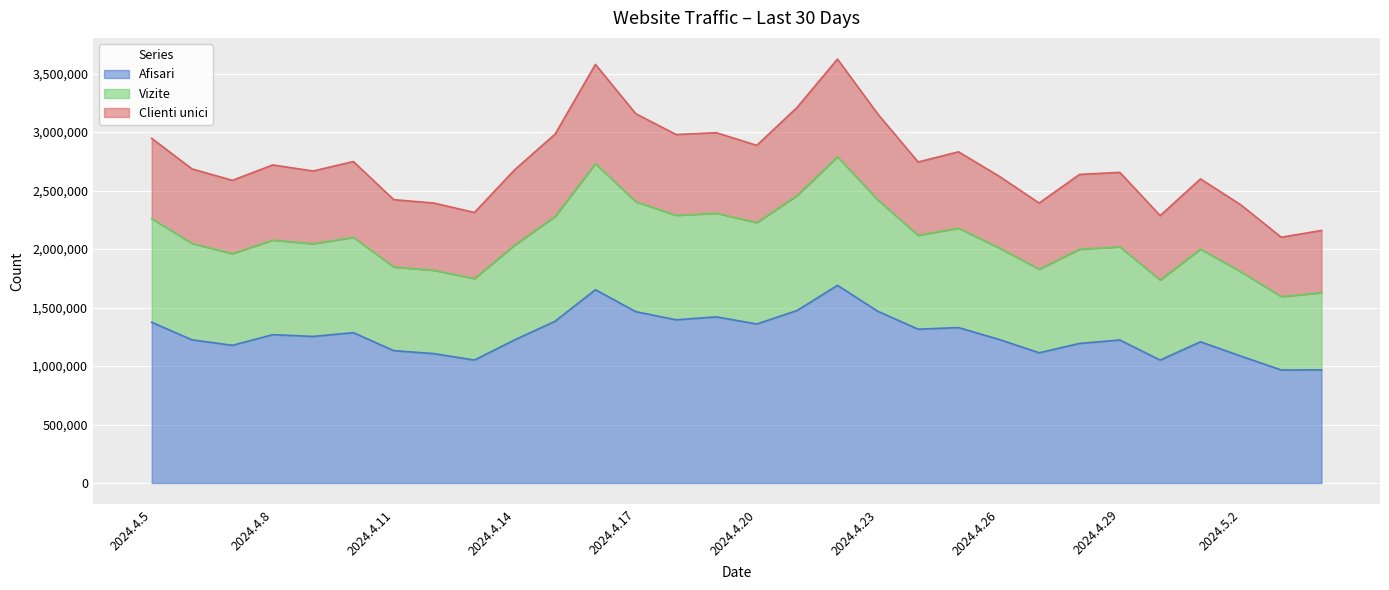

True or false: Vizite and Afisari intersect in this chart.

False